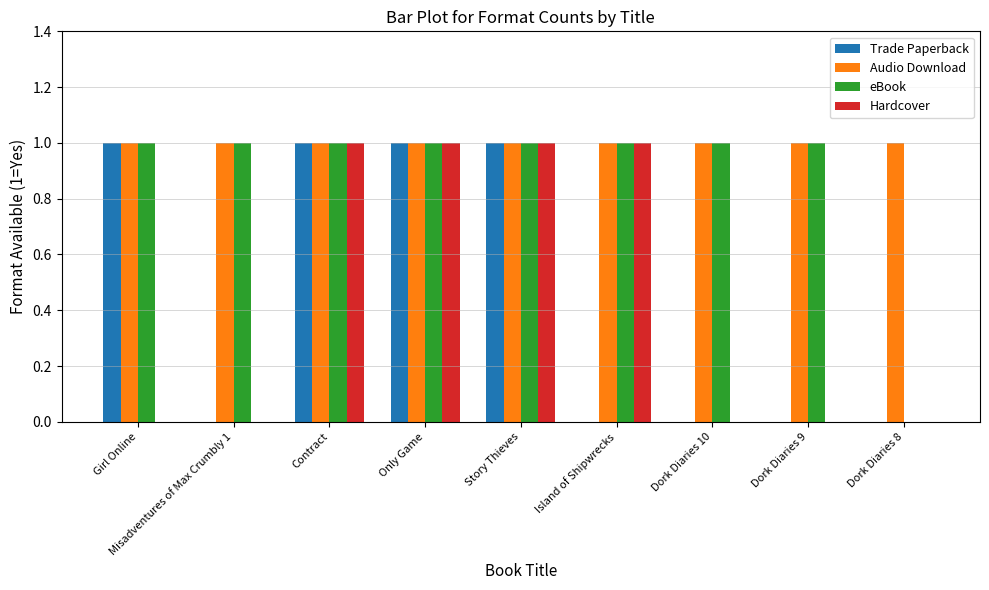

How many groups of bars are there?

9